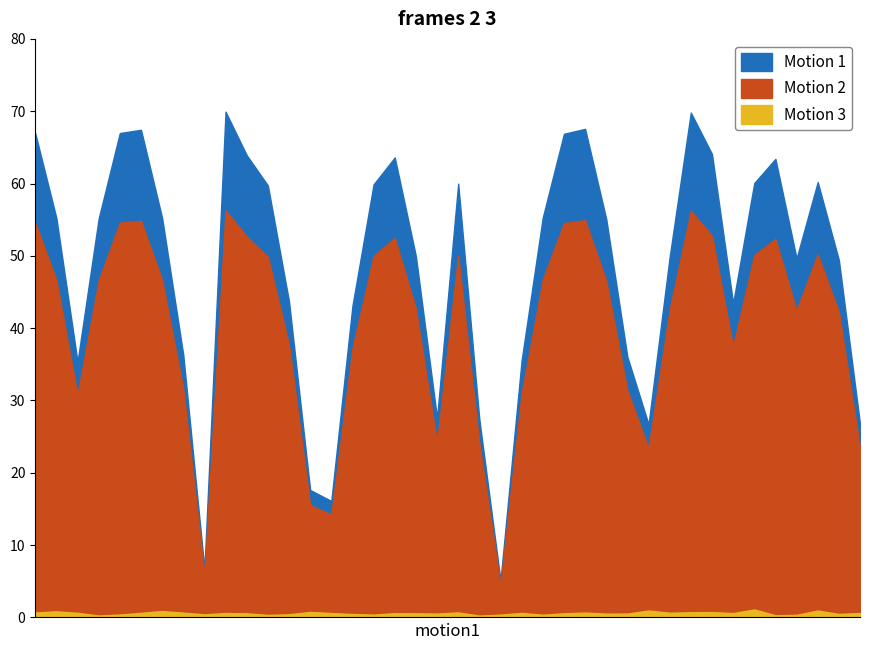

In Motion 1, how many points are lower than both neighbors (excluding endpoints)?

8